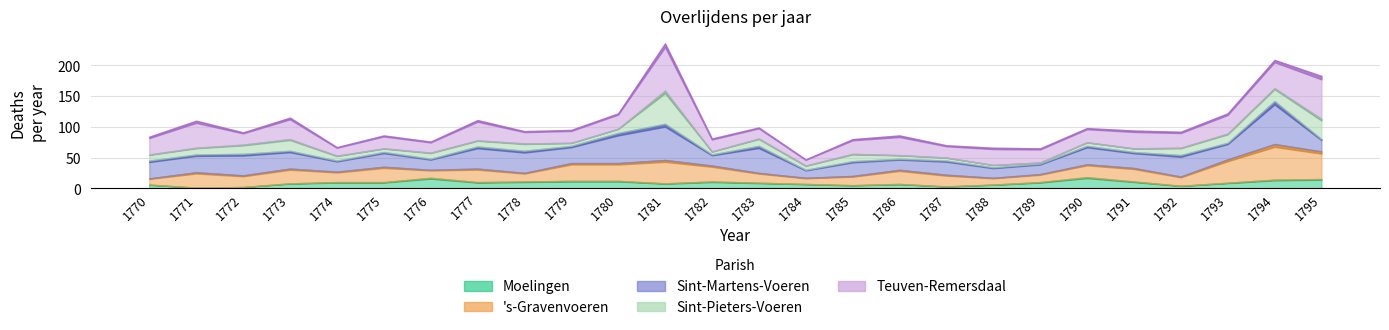

At which category is the sum across all series the highest?

1781